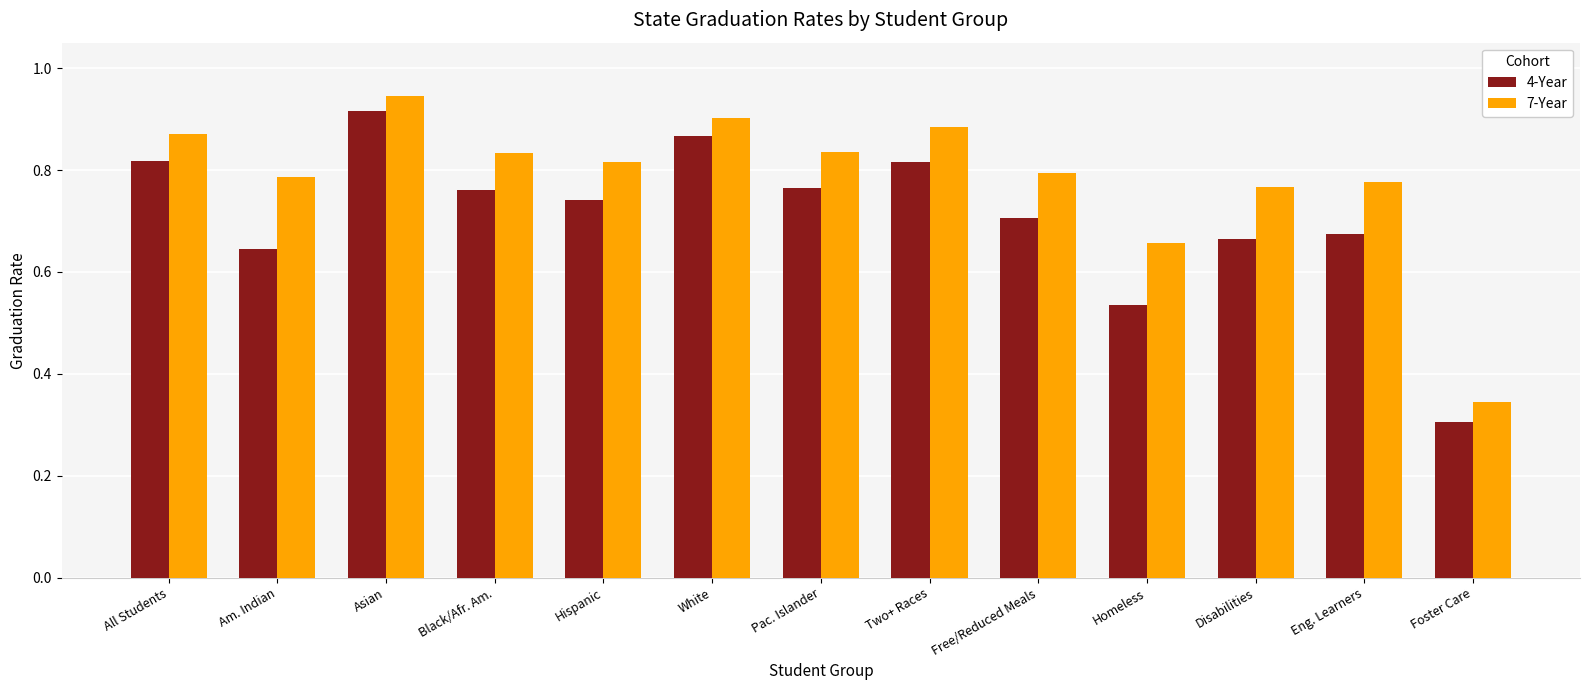

Rank the series at Free/Reduced Meals from lowest to highest value.

4-Year, 7-Year